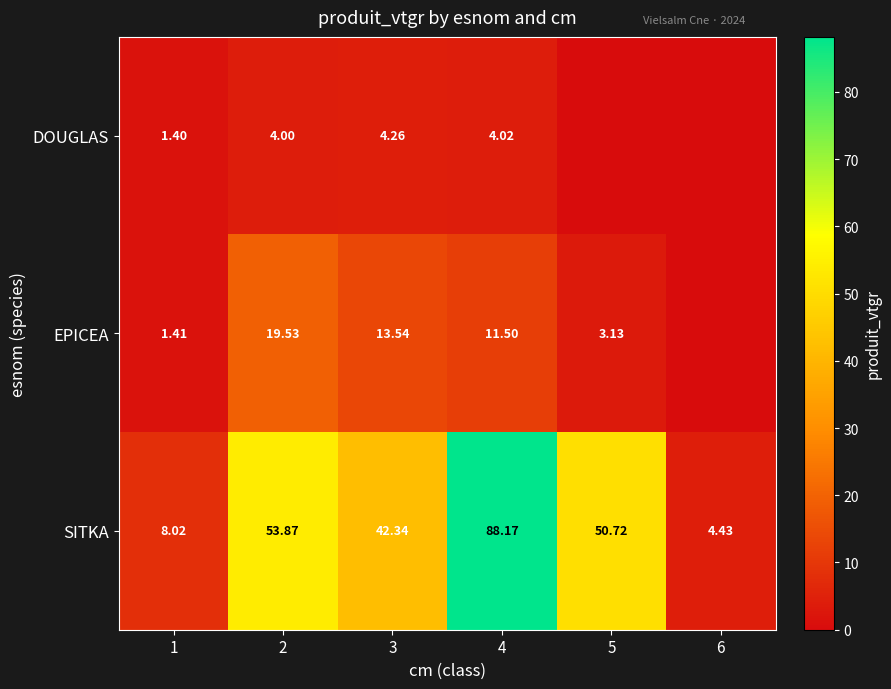

Is the value of EPICEA at 2 greater than the value of SITKA at 6?

Yes